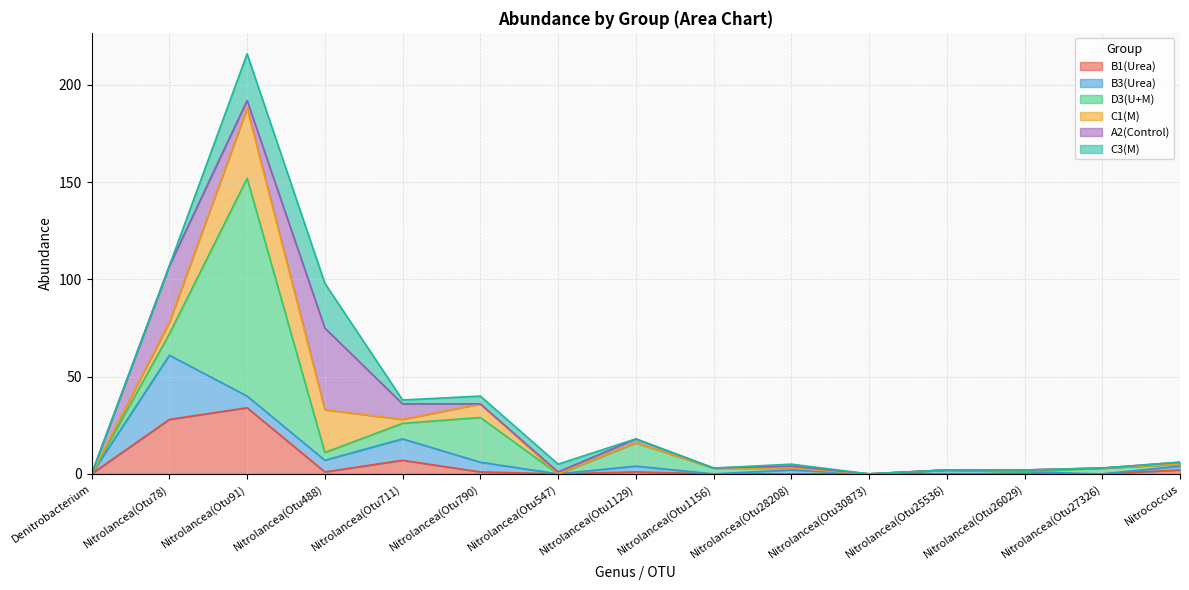

What is the total value across all series at Nitrolancea(Otu26029)?

2